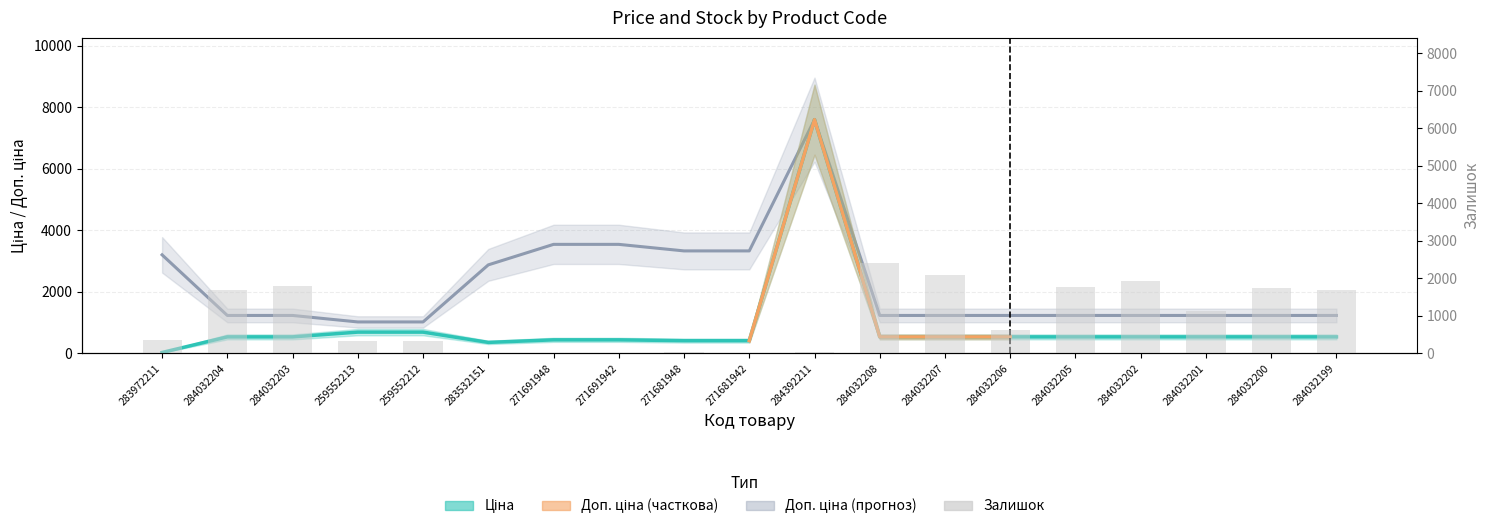

Does the chart contain stacked bars?

No